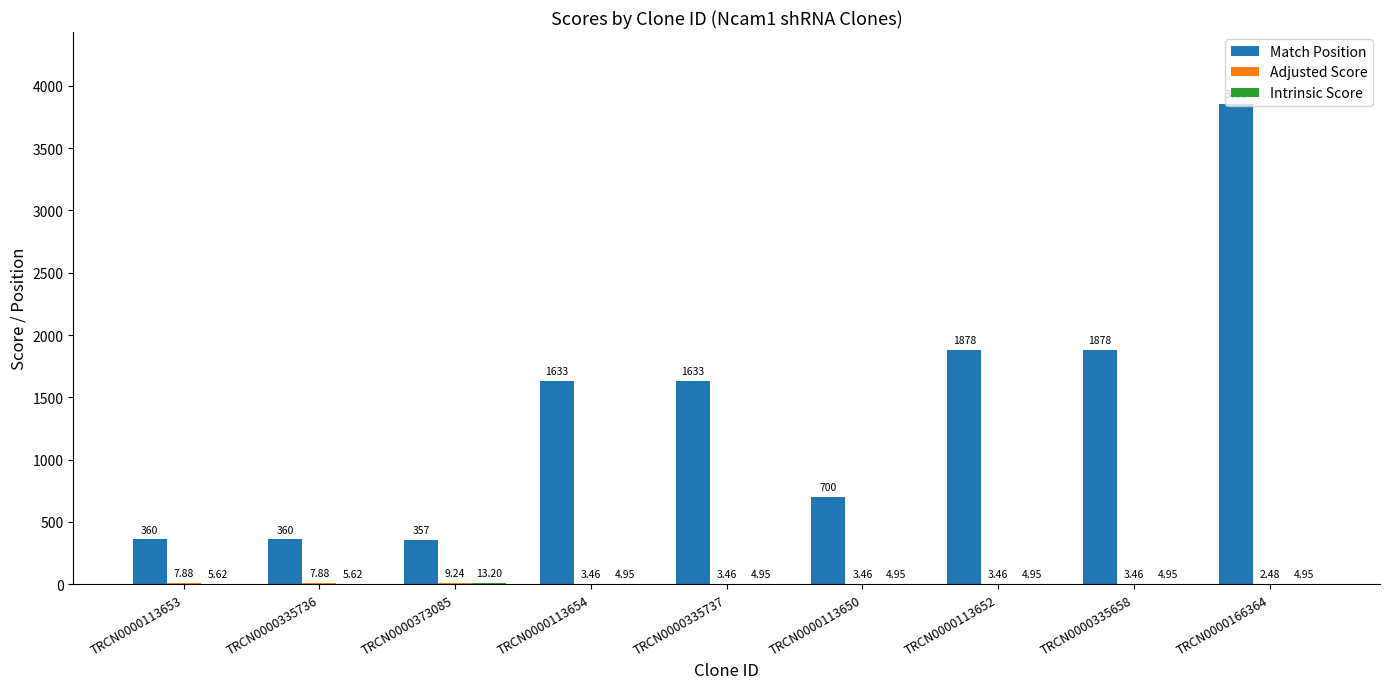

Which series has the largest total across all categories?

Match Position